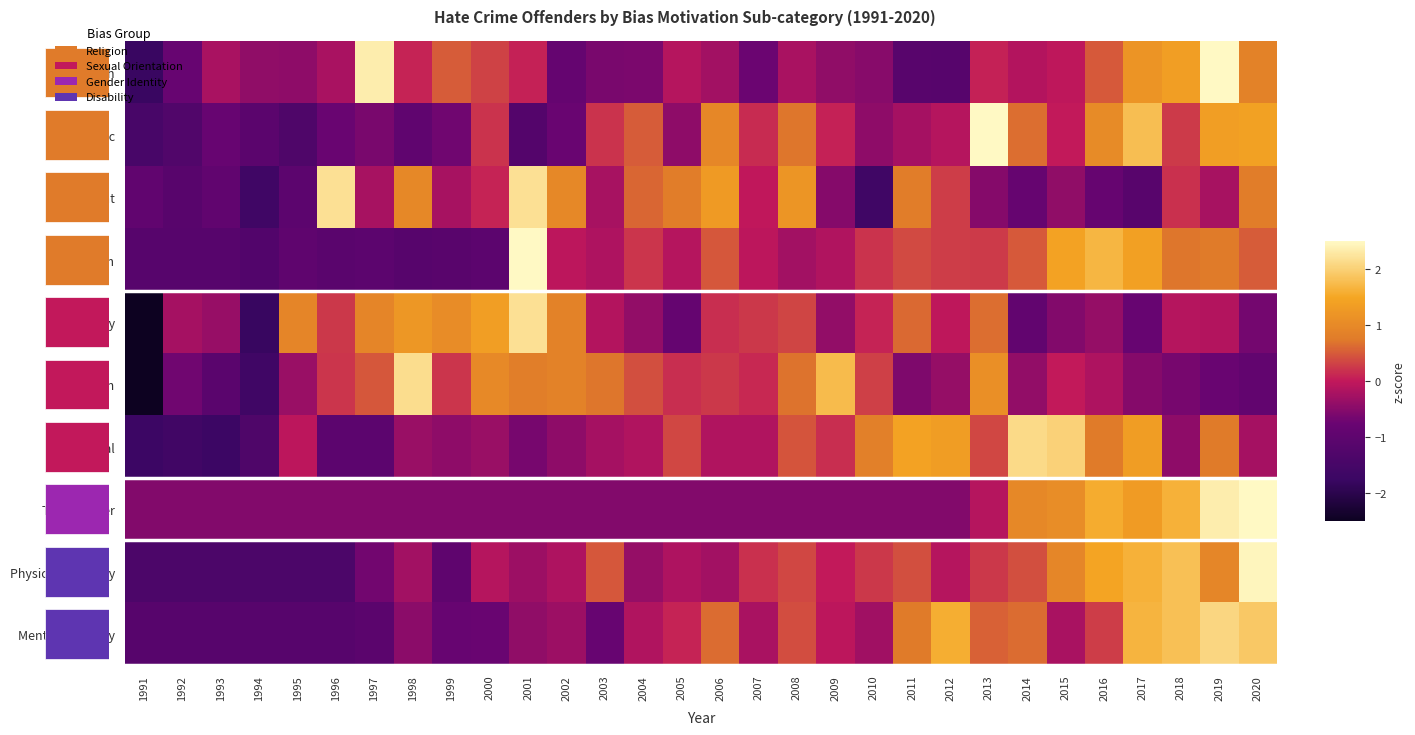

Rank the categories by Bisexual value from lowest to highest.

1991, 1993, 1992, 1994, 1996, 1997, 2001, 1999, 2002, 2018, 1998, 2000, 2003, 2020, 2004, 2006, 2007, 1995, 2009, 2005, 2013, 2008, 2016, 2019, 2010, 2012, 2017, 2011, 2015, 2014